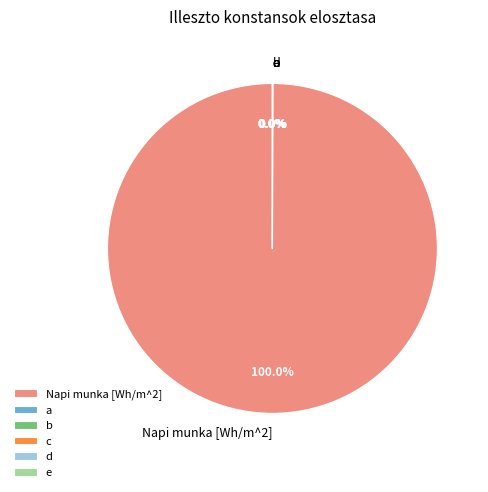

Rank the categories by value from highest to lowest.

Napi munka [Wh/m^2], b, a, c, d, e